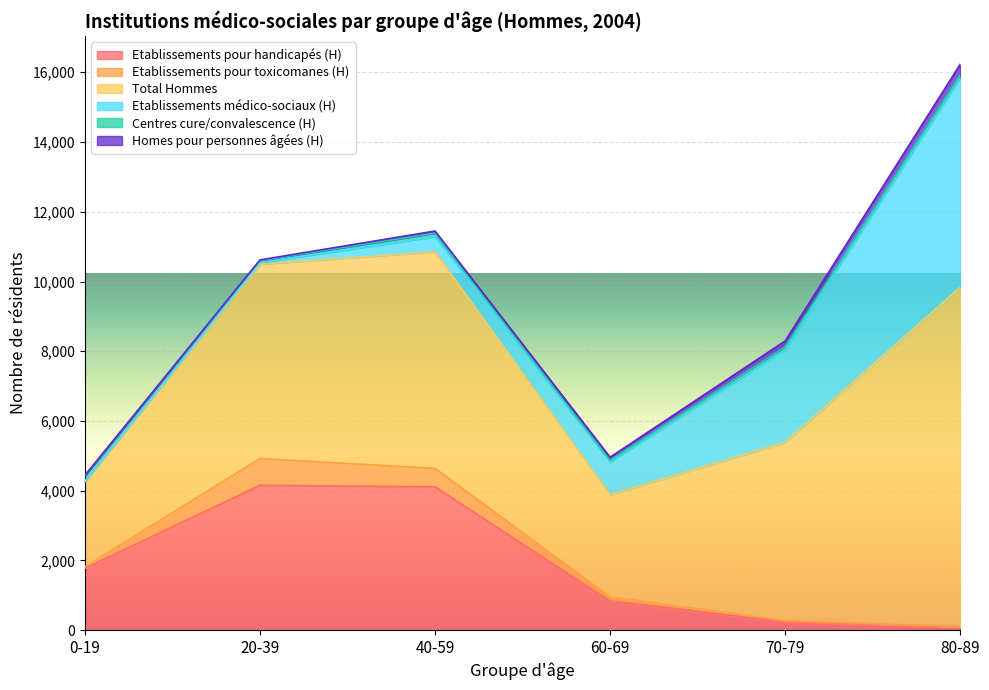

Where is Homes pour personnes âgées (H) nearest to the value 155?

70-79